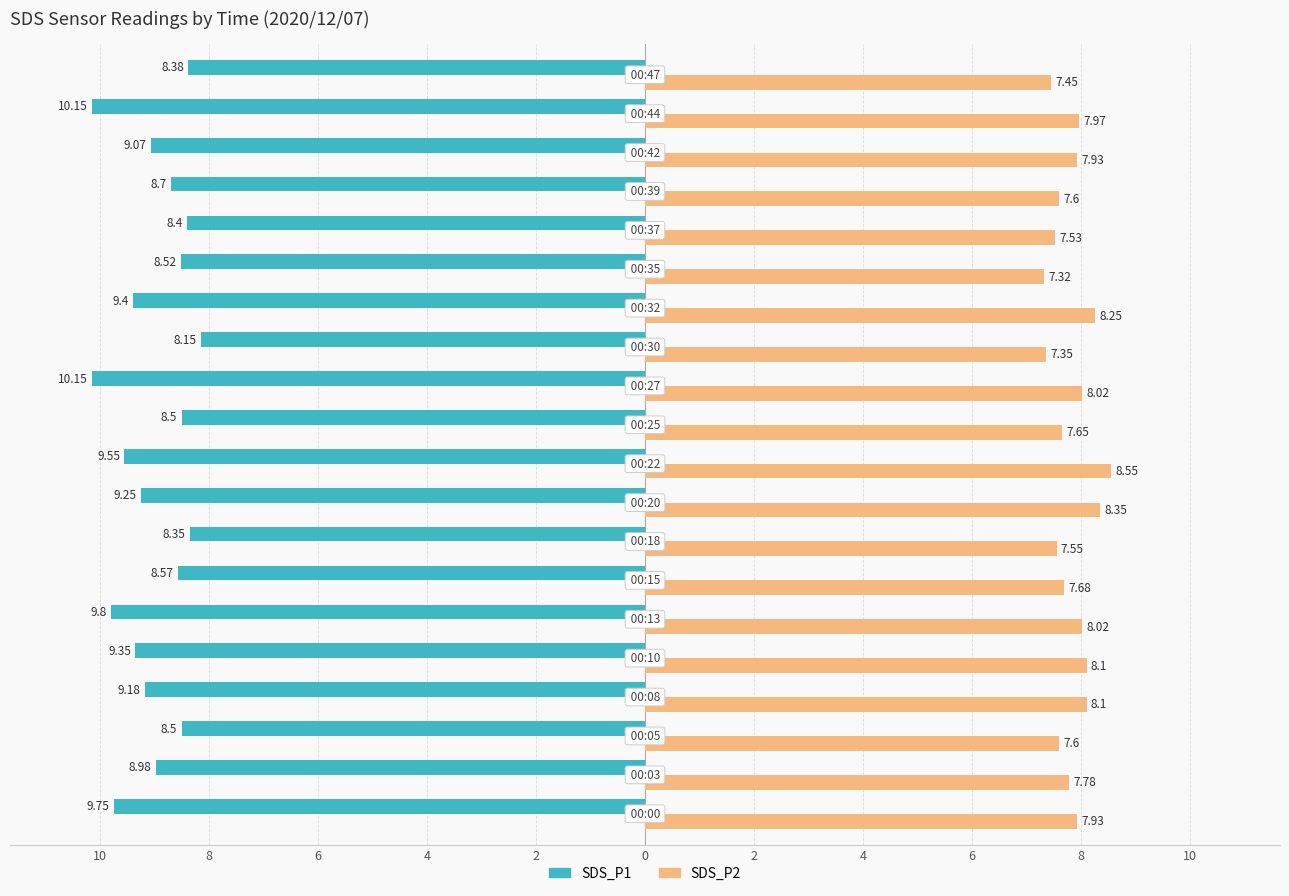

What is the difference between the second highest and second lowest values in the SDS_P2 series?

1.0